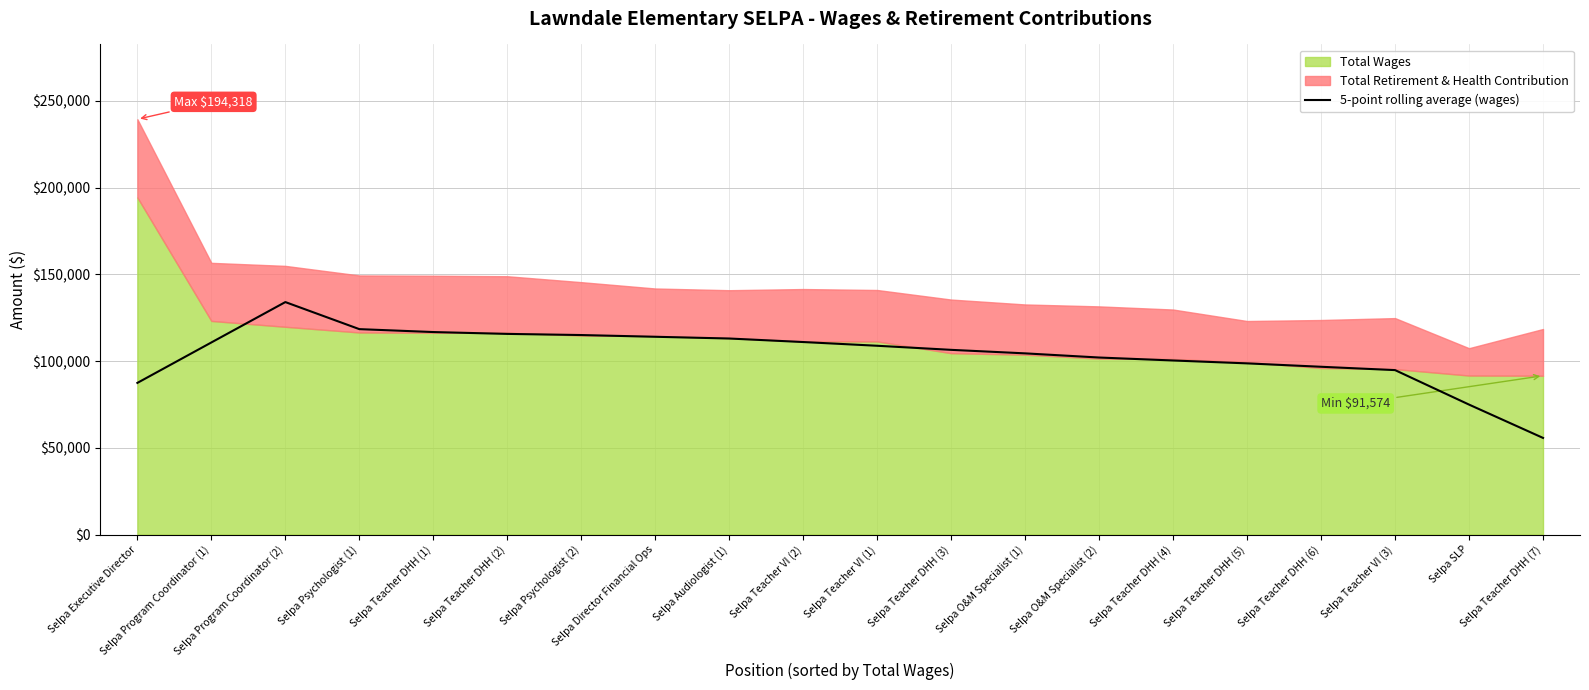

Where is the data nearest to the value 94879?

Selpa Teacher VI (3)